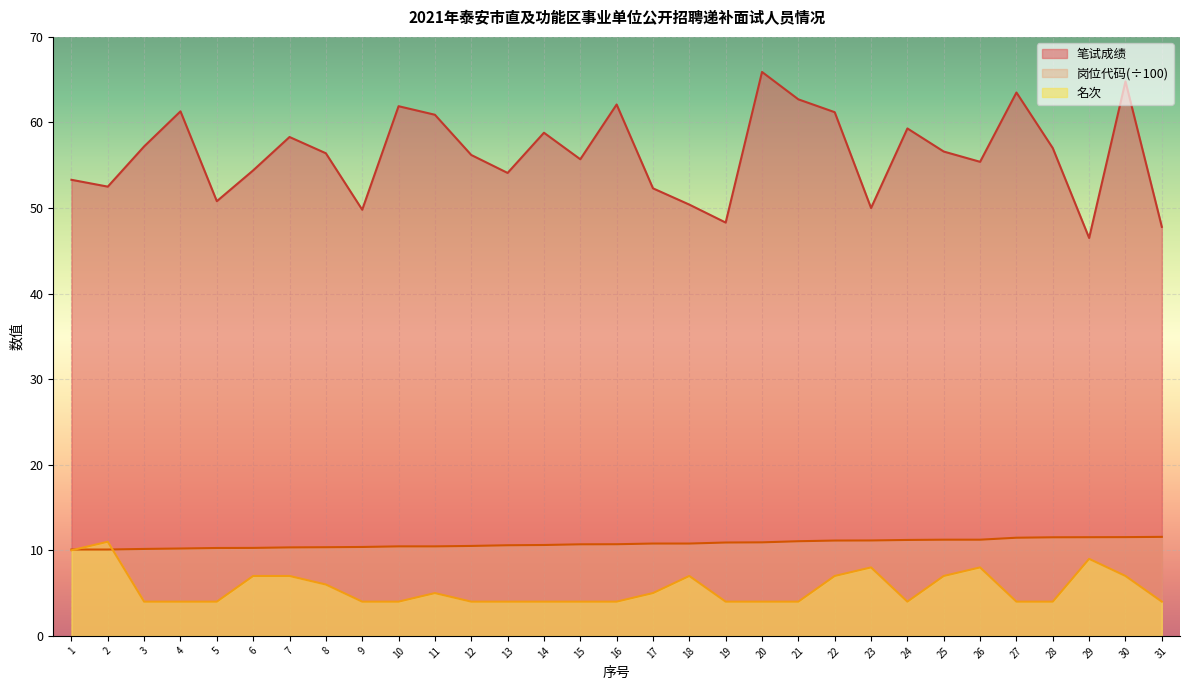

How many lines are shown in the chart?

3